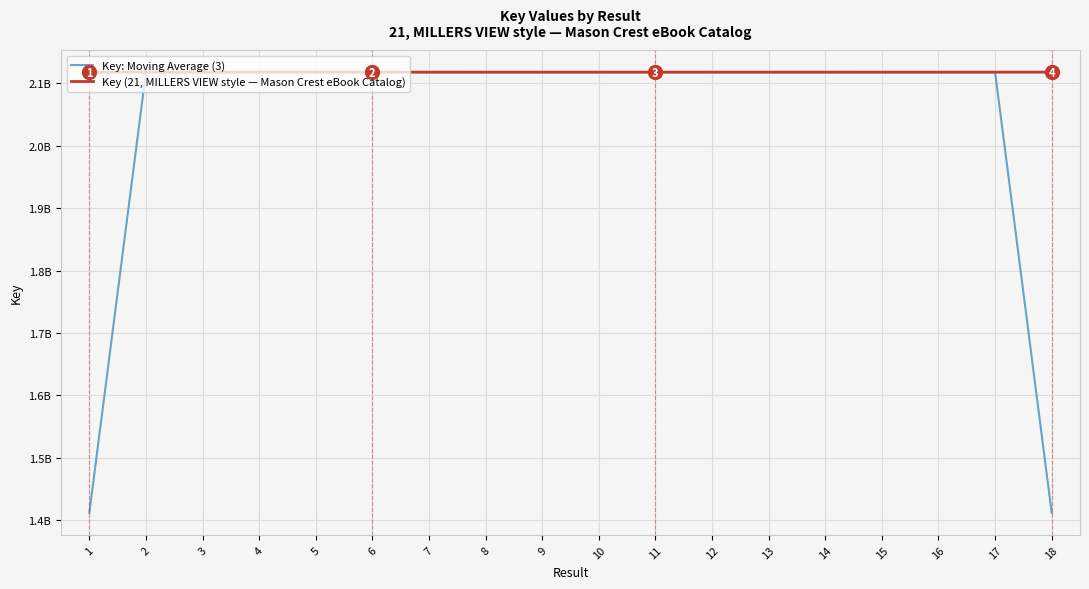

Where do Key (21, MILLERS VIEW style — Mason Crest eBook Catalog) and Key: Moving Average (3) first cross each other?

2 and 3